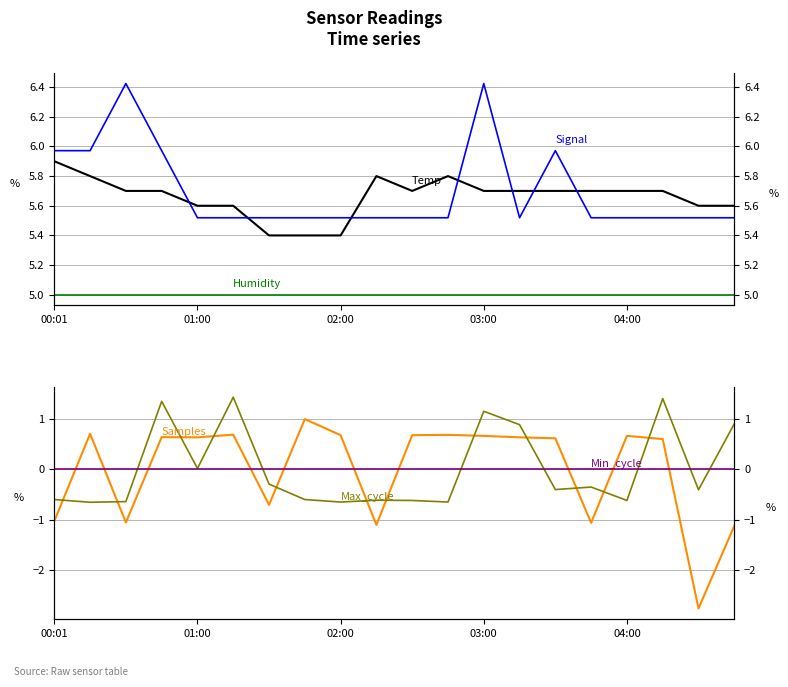

List the series in order of their peak value, highest first.

Signal, Temp, Humidity, Max_cycle, Samples, Min_cycle